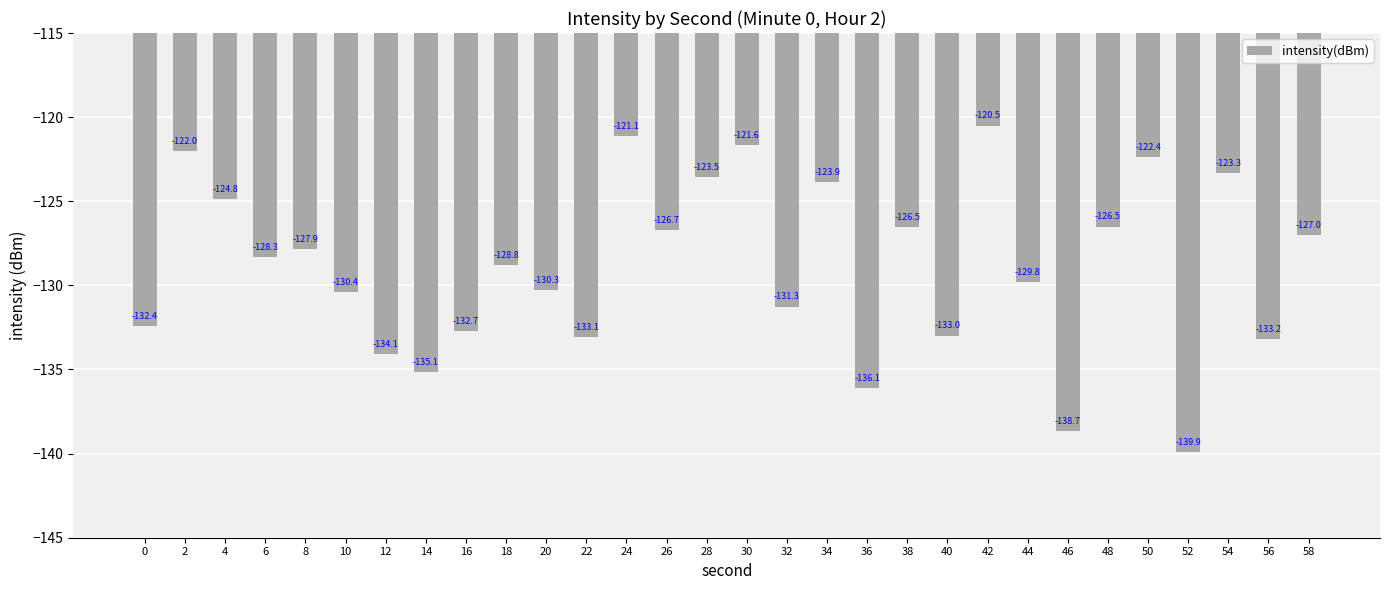

Reading left to right, transcribe all the data shown in this chart.

0=-132.4	2=-122.0	4=-124.8	6=-128.3	8=-127.9	10=-130.4	12=-134.1	14=-135.1	16=-132.7	18=-128.8	20=-130.3	22=-133.1	24=-121.1	26=-126.7	28=-123.5	30=-121.6	32=-131.3	34=-123.9	36=-136.1	38=-126.5	40=-133.0	42=-120.5	44=-129.8	46=-138.7	48=-126.5	50=-122.4	52=-139.9	54=-123.3	56=-133.2	58=-127.0